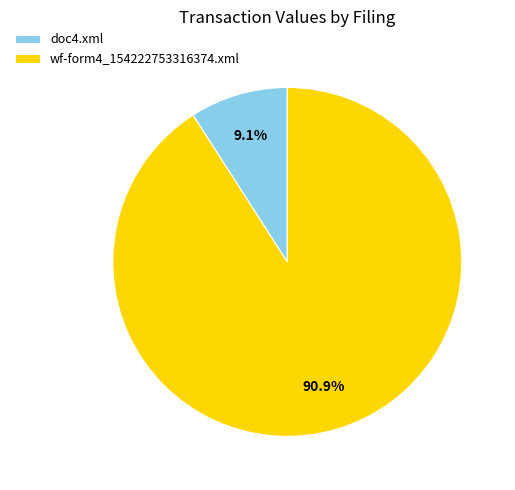

Count the number of slices in the pie.

2